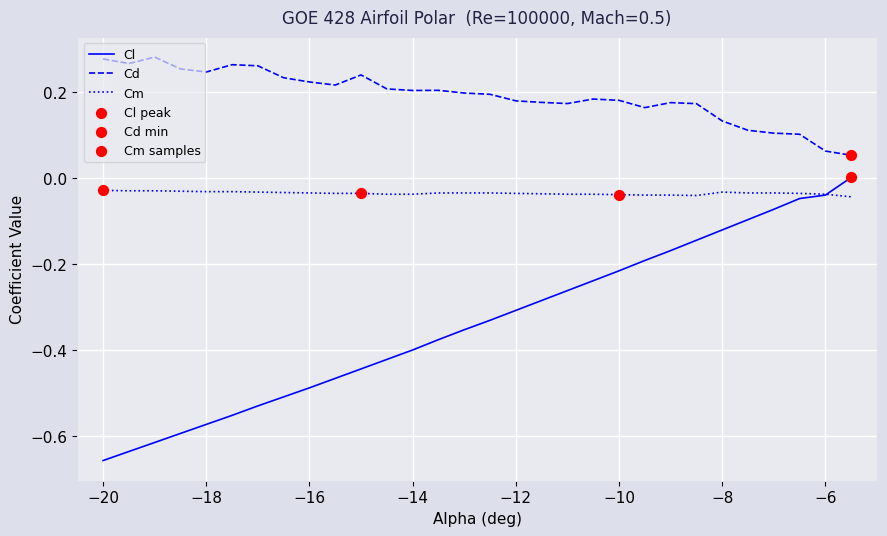

True or false: Cl and Cd cross at least once.

False